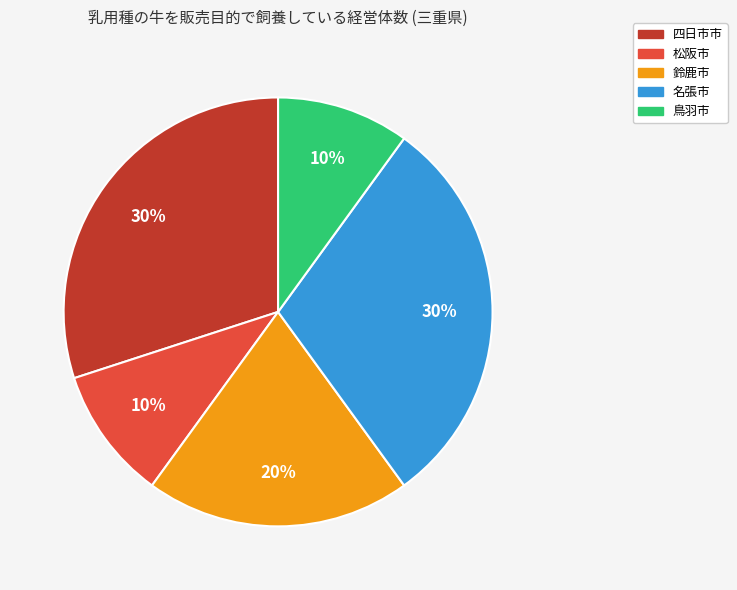

What is the ratio of the value at 四日市市 to the value at 鳥羽市?

3.0